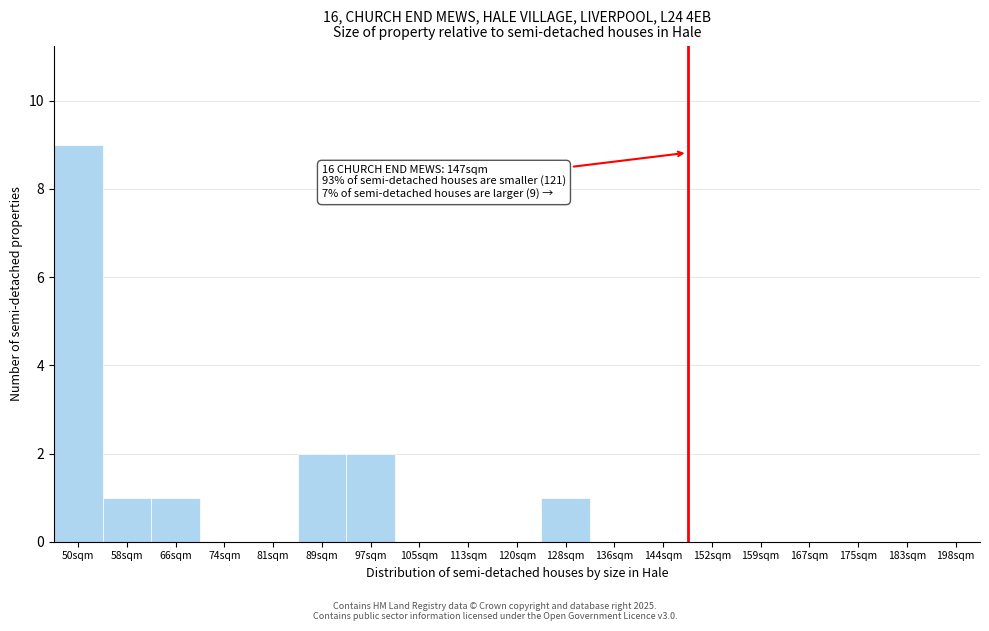

Reading left to right, extract all data points from this chart.

50sqm=9	58sqm=1	66sqm=1	74sqm=0	81sqm=0	89sqm=2	97sqm=2	105sqm=0	113sqm=0	120sqm=0	128sqm=1	136sqm=0	144sqm=0	152sqm=0	159sqm=0	167sqm=0	175sqm=0	183sqm=0	198sqm=0